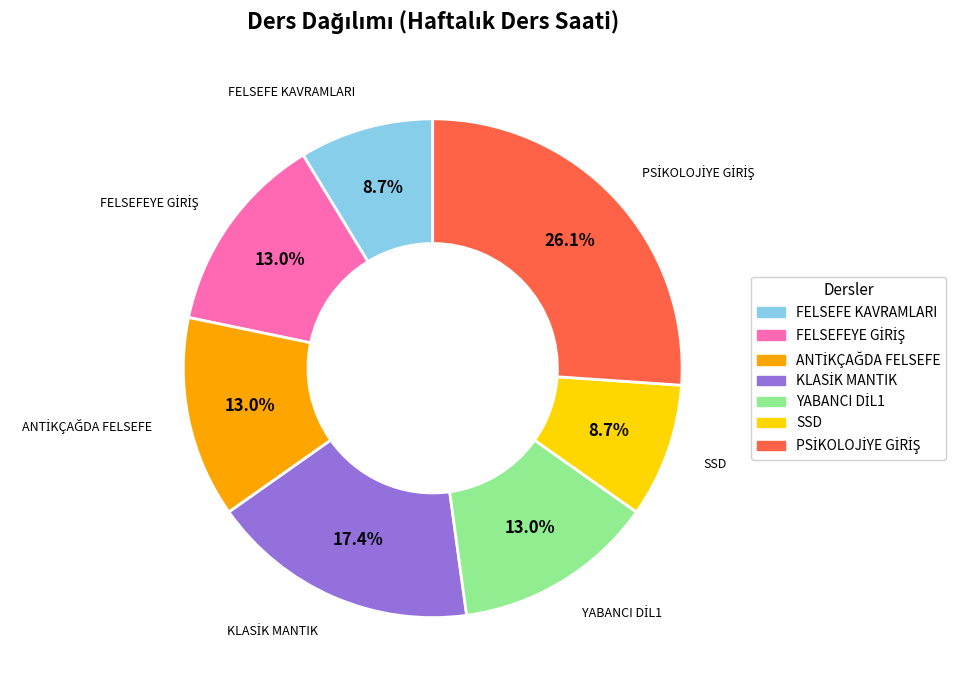

How many slices are in this pie chart?

7